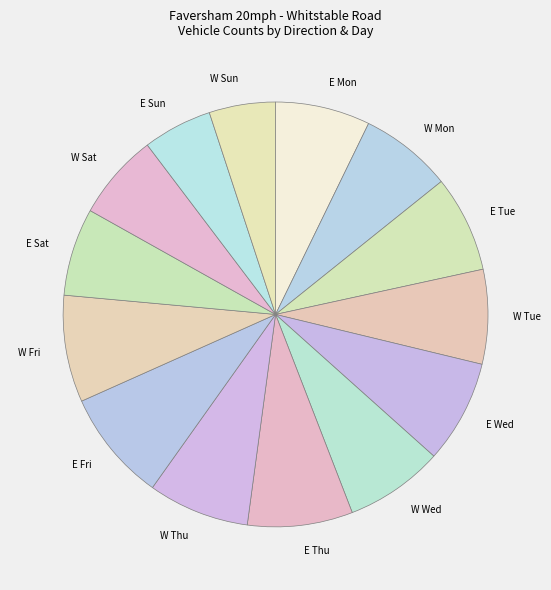

Between W Tue and W Sun, which is larger?

W Tue